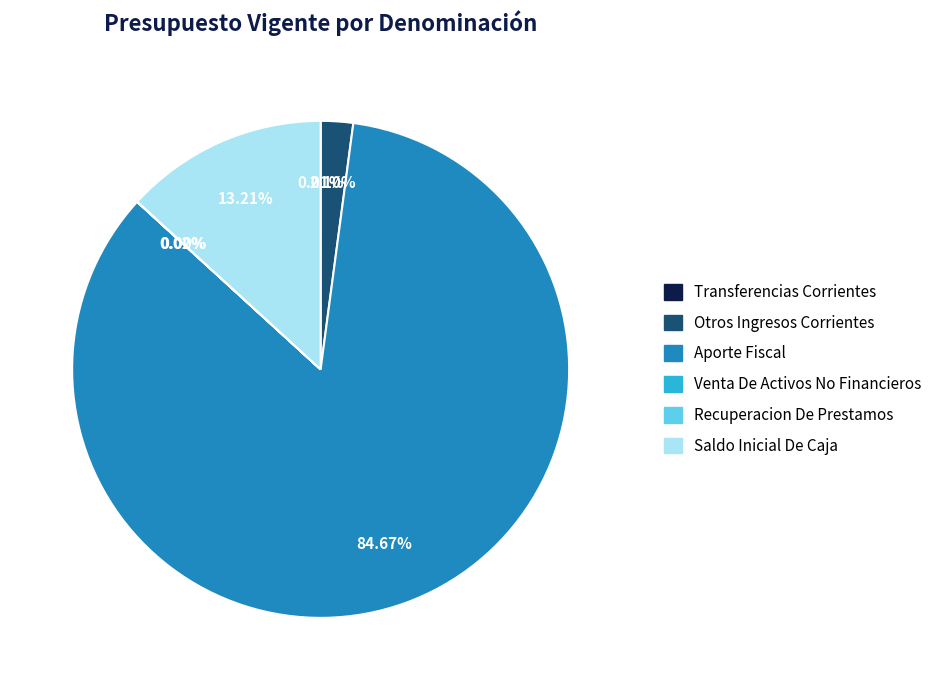

Is there a majority slice in this chart?

Yes